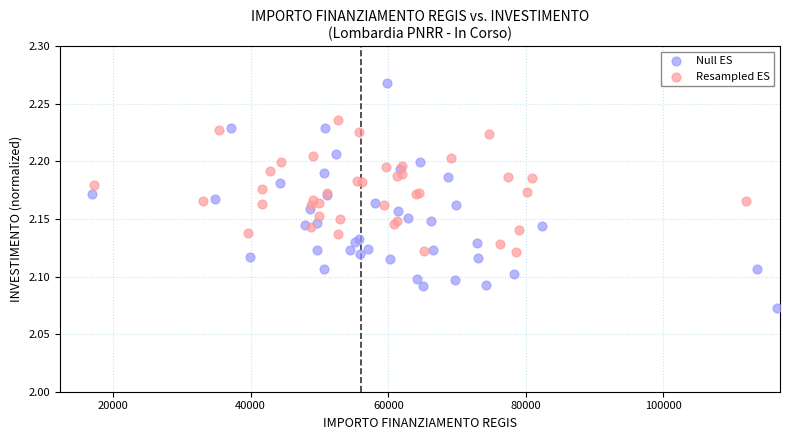

Which series has the largest Y range (max minus min)?

Null ES